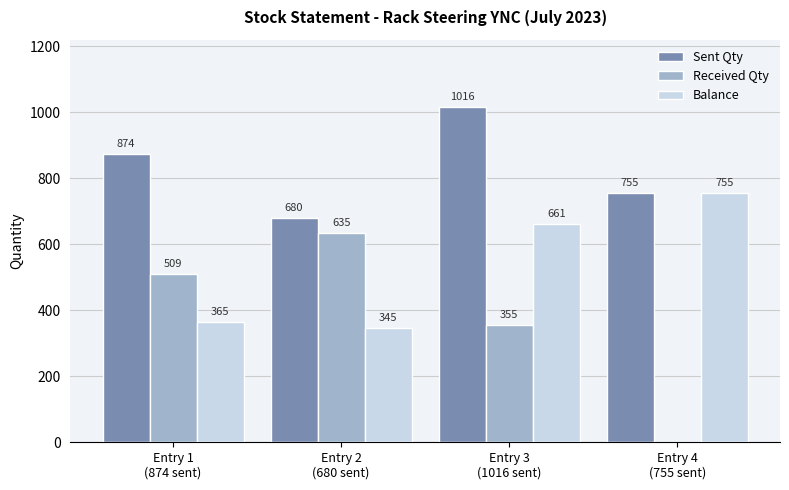

How many Sent Qty values are between 755 and 1016?

3